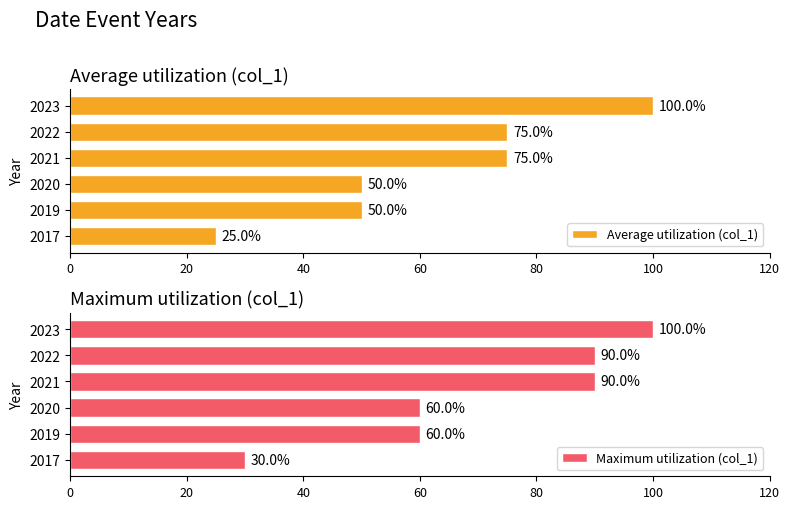

What is the difference between the Maximum utilization (col_1) values at 2023 and 2017?

70